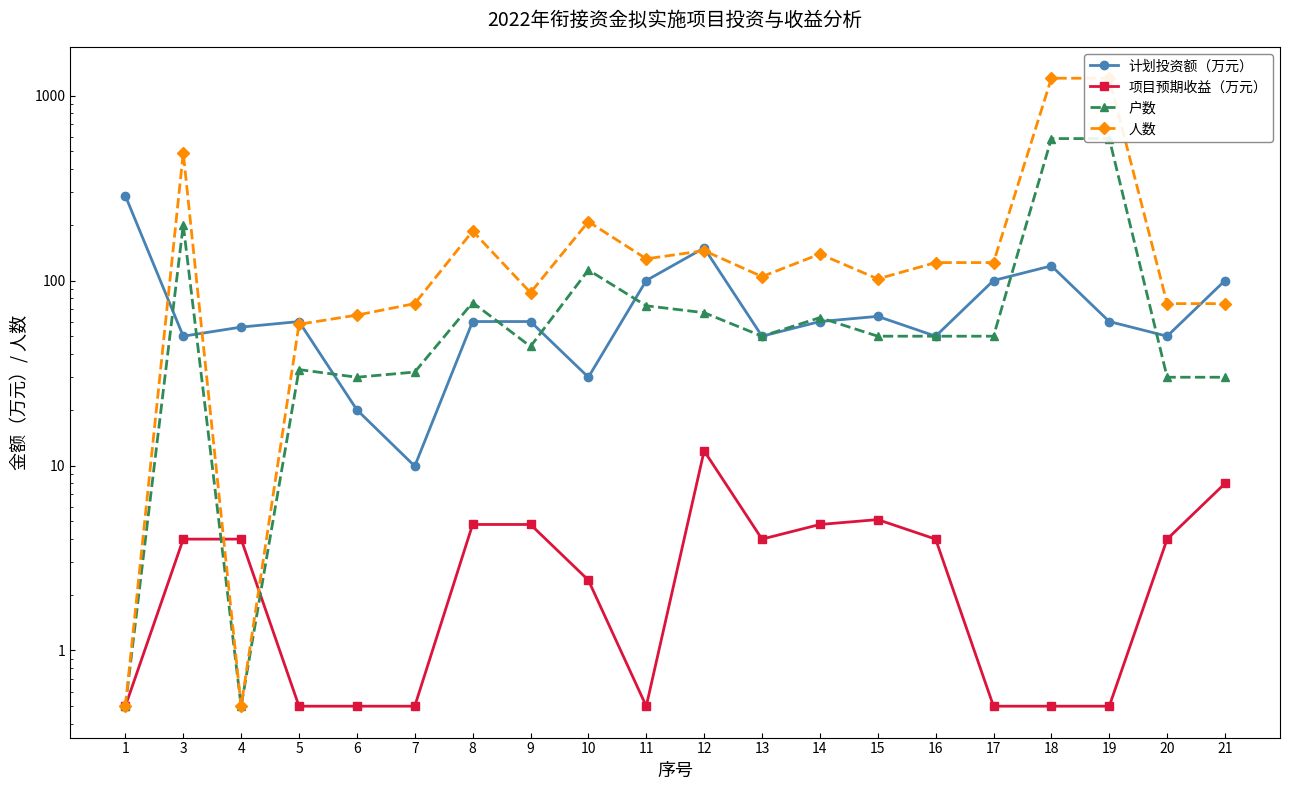

Does the chart display data point markers on the line(s)?

Yes